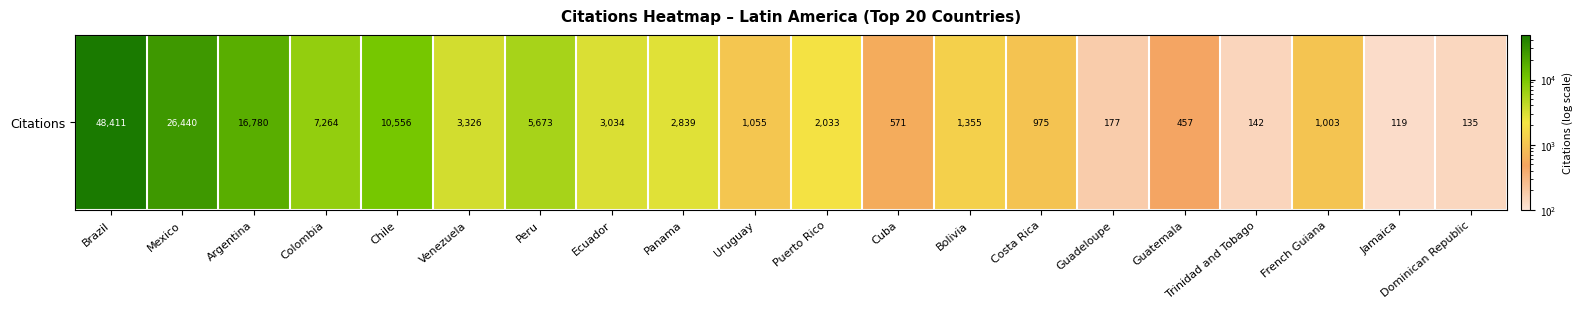

Which label corresponds to the largest value in the chart?

Brazil